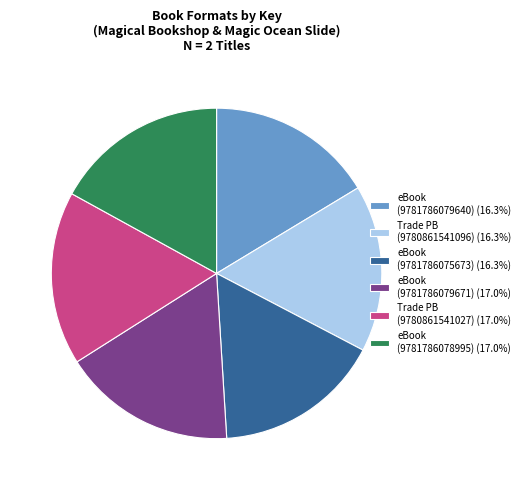

Combined, do Trade PB (9780861541027) (17.0%) and Trade PB (9780861541096) (16.3%) account for over 50%?

No